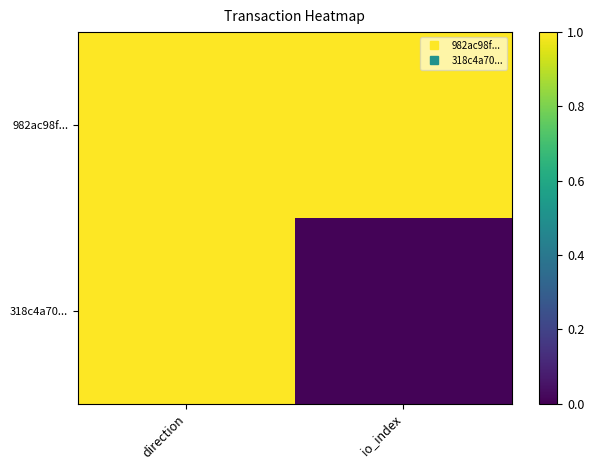

Count the number of categories in the chart.

2